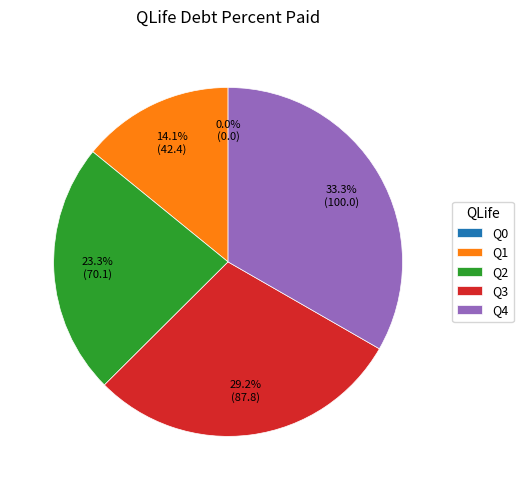

To the nearest percent, what is the difference between the largest and smallest slice percentages?

33%